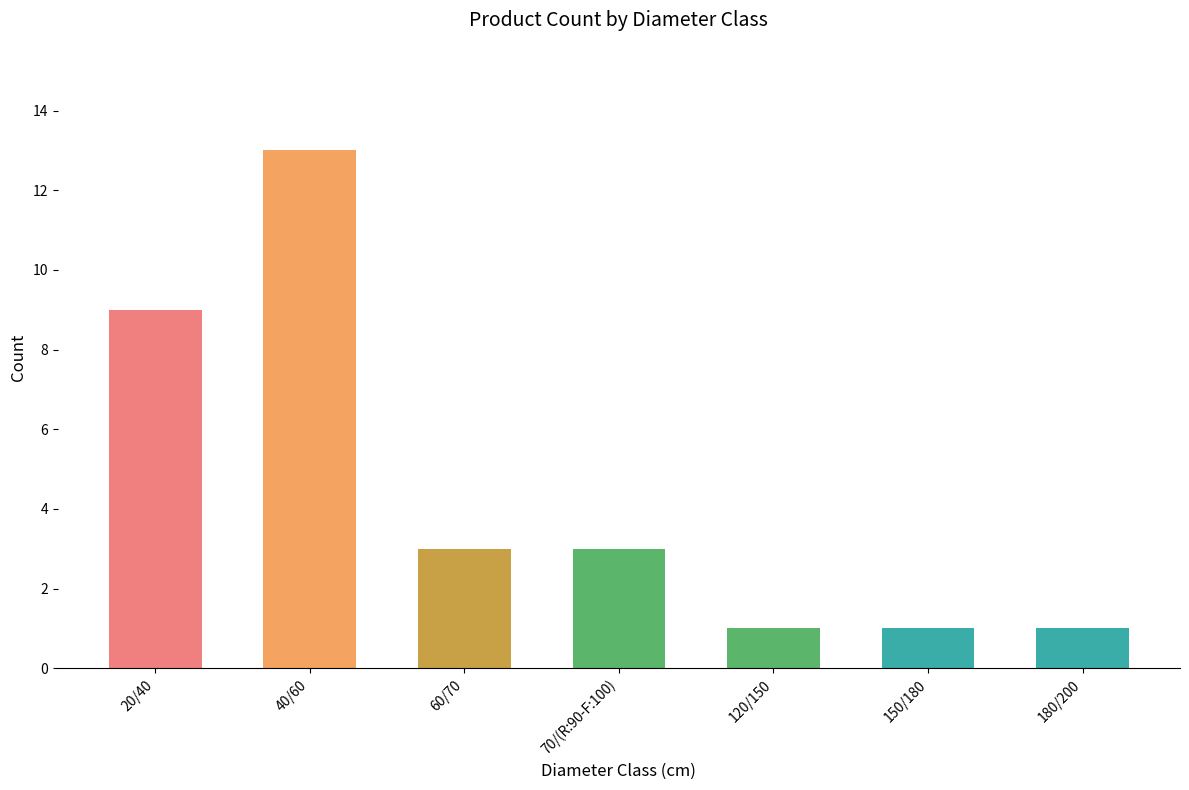

What is the greatest value displayed?

13